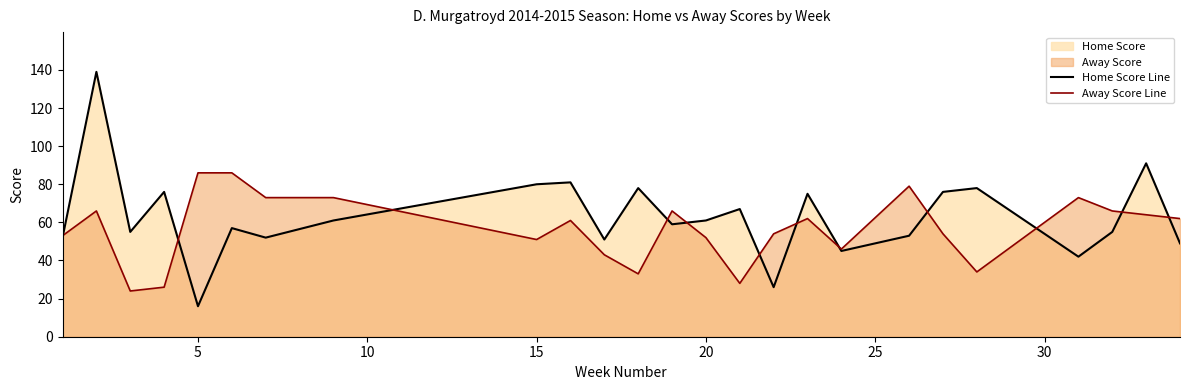

Which category has the lowest value across all series?

5